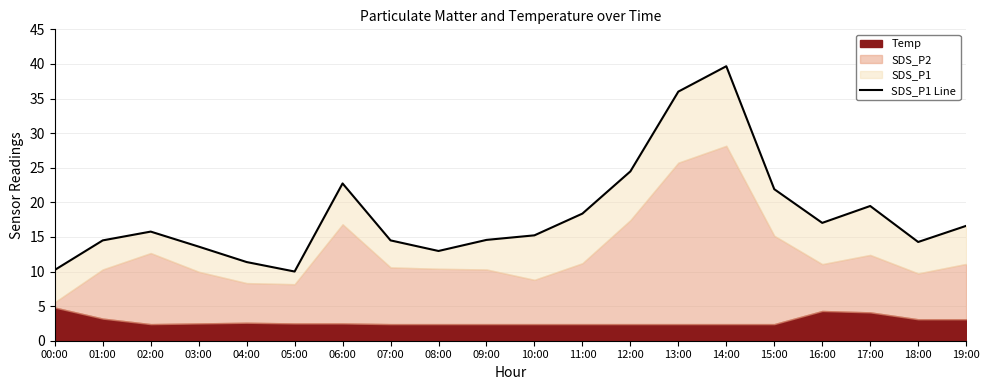

What is the maximum value shown in the chart?

39.7